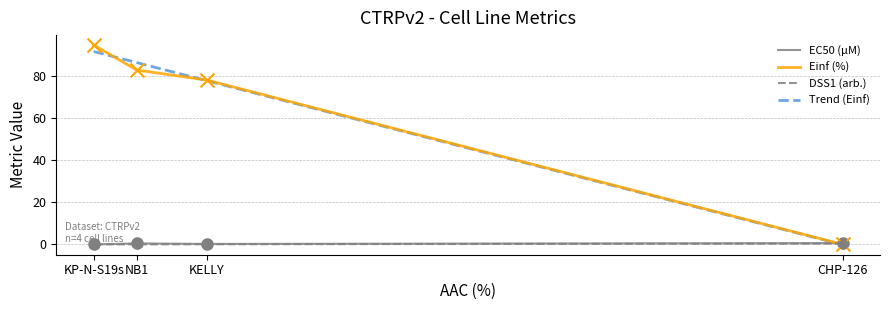

Which series reaches the minimum Y coordinate?

Einf (%)